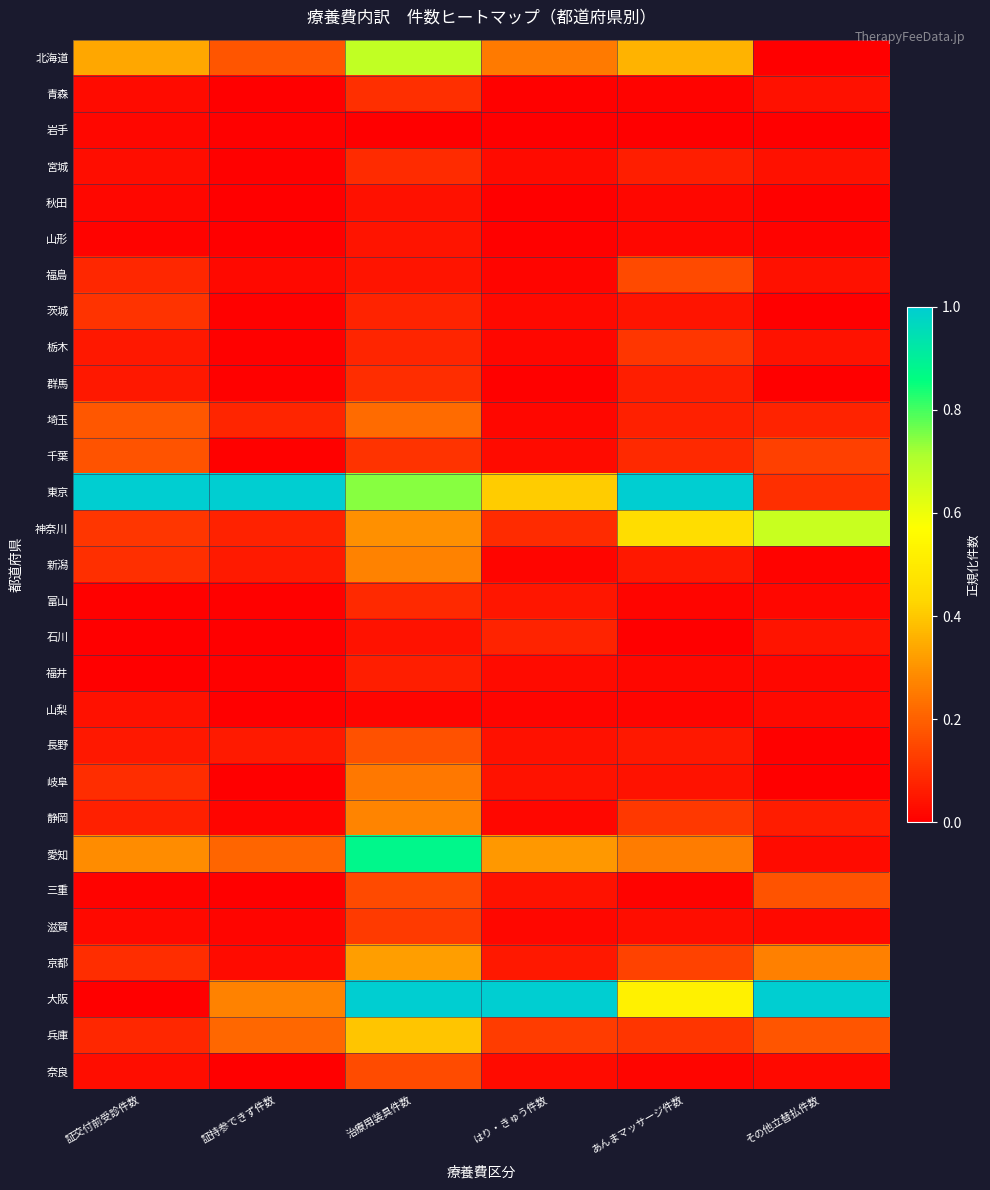

Reading right to left, extract all data points from this chart.

北海道: その他立替払件数=0.0	あんまマッサージ件数=0.4	はり・きゅう件数=0.3	治療用装具件数=0.7	証持参できず件数=0.2	証交付前受診件数=0.3
青森: その他立替払件数=0.0	あんまマッサージ件数=0.0	はり・きゅう件数=0.0	治療用装具件数=0.1	証持参できず件数=0.0	証交付前受診件数=0.0
岩手: その他立替払件数=0.0	あんまマッサージ件数=0.0	はり・きゅう件数=0.0	治療用装具件数=0.0	証持参できず件数=0.0	証交付前受診件数=0.0
宮城: その他立替払件数=0.0	あんまマッサージ件数=0.1	はり・きゅう件数=0.0	治療用装具件数=0.1	証持参できず件数=0.0	証交付前受診件数=0.0
秋田: その他立替払件数=0.0	あんまマッサージ件数=0.0	はり・きゅう件数=0.0	治療用装具件数=0.0	証持参できず件数=0.0	証交付前受診件数=0.0
山形: その他立替払件数=0.0	あんまマッサージ件数=0.0	はり・きゅう件数=0.0	治療用装具件数=0.0	証持参できず件数=0.0	証交付前受診件数=0.0
福島: その他立替払件数=0.0	あんまマッサージ件数=0.2	はり・きゅう件数=0.0	治療用装具件数=0.0	証持参できず件数=0.0	証交付前受診件数=0.1
茨城: その他立替払件数=0.0	あんまマッサージ件数=0.0	はり・きゅう件数=0.0	治療用装具件数=0.1	証持参できず件数=0.0	証交付前受診件数=0.1
栃木: その他立替払件数=0.0	あんまマッサージ件数=0.1	はり・きゅう件数=0.0	治療用装具件数=0.1	証持参できず件数=0.0	証交付前受診件数=0.1
群馬: その他立替払件数=0.0	あんまマッサージ件数=0.1	はり・きゅう件数=0.0	治療用装具件数=0.1	証持参できず件数=0.0	証交付前受診件数=0.1
埼玉: その他立替払件数=0.1	あんまマッサージ件数=0.1	はり・きゅう件数=0.0	治療用装具件数=0.2	証持参できず件数=0.1	証交付前受診件数=0.2
千葉: その他立替払件数=0.1	あんまマッサージ件数=0.1	はり・きゅう件数=0.0	治療用装具件数=0.1	証持参できず件数=0.0	証交付前受診件数=0.2
東京: その他立替払件数=0.1	あんまマッサージ件数=1.0	はり・きゅう件数=0.4	治療用装具件数=0.7	証持参できず件数=1.0	証交付前受診件数=1.0
神奈川: その他立替払件数=0.7	あんまマッサージ件数=0.5	はり・きゅう件数=0.1	治療用装具件数=0.3	証持参できず件数=0.1	証交付前受診件数=0.1
新潟: その他立替払件数=0.0	あんまマッサージ件数=0.1	はり・きゅう件数=0.0	治療用装具件数=0.3	証持参できず件数=0.1	証交付前受診件数=0.1
富山: その他立替払件数=0.0	あんまマッサージ件数=0.0	はり・きゅう件数=0.0	治療用装具件数=0.1	証持参できず件数=0.0	証交付前受診件数=0.0
石川: その他立替払件数=0.0	あんまマッサージ件数=0.0	はり・きゅう件数=0.1	治療用装具件数=0.0	証持参できず件数=0.0	証交付前受診件数=0.0
福井: その他立替払件数=0.0	あんまマッサージ件数=0.0	はり・きゅう件数=0.0	治療用装具件数=0.1	証持参できず件数=0.0	証交付前受診件数=0.0
山梨: その他立替払件数=0.0	あんまマッサージ件数=0.0	はり・きゅう件数=0.0	治療用装具件数=0.0	証持参できず件数=0.0	証交付前受診件数=0.0
長野: その他立替払件数=0.0	あんまマッサージ件数=0.1	はり・きゅう件数=0.0	治療用装具件数=0.2	証持参できず件数=0.1	証交付前受診件数=0.1
岐阜: その他立替払件数=0.0	あんまマッサージ件数=0.0	はり・きゅう件数=0.0	治療用装具件数=0.2	証持参できず件数=0.0	証交付前受診件数=0.1
静岡: その他立替払件数=0.1	あんまマッサージ件数=0.1	はり・きゅう件数=0.0	治療用装具件数=0.3	証持参できず件数=0.0	証交付前受診件数=0.1
愛知: その他立替払件数=0.0	あんまマッサージ件数=0.3	はり・きゅう件数=0.3	治療用装具件数=0.9	証持参できず件数=0.2	証交付前受診件数=0.3
三重: その他立替払件数=0.2	あんまマッサージ件数=0.0	はり・きゅう件数=0.0	治療用装具件数=0.2	証持参できず件数=0.0	証交付前受診件数=0.0
滋賀: その他立替払件数=0.0	あんまマッサージ件数=0.0	はり・きゅう件数=0.0	治療用装具件数=0.1	証持参できず件数=0.0	証交付前受診件数=0.0
京都: その他立替払件数=0.3	あんまマッサージ件数=0.1	はり・きゅう件数=0.1	治療用装具件数=0.3	証持参できず件数=0.0	証交付前受診件数=0.1
大阪: その他立替払件数=1.0	あんまマッサージ件数=0.5	はり・きゅう件数=1.0	治療用装具件数=1.0	証持参できず件数=0.3	証交付前受診件数=0.0
兵庫: その他立替払件数=0.2	あんまマッサージ件数=0.1	はり・きゅう件数=0.1	治療用装具件数=0.4	証持参できず件数=0.2	証交付前受診件数=0.1
奈良: その他立替払件数=0.0	あんまマッサージ件数=0.0	はり・きゅう件数=0.0	治療用装具件数=0.2	証持参できず件数=0.0	証交付前受診件数=0.0